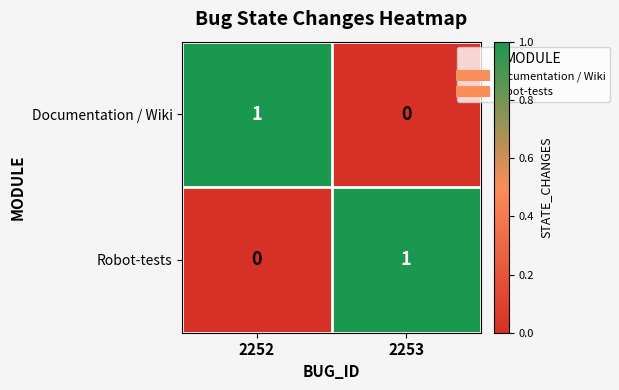

At which label is Documentation / Wiki closest to 0?

2253